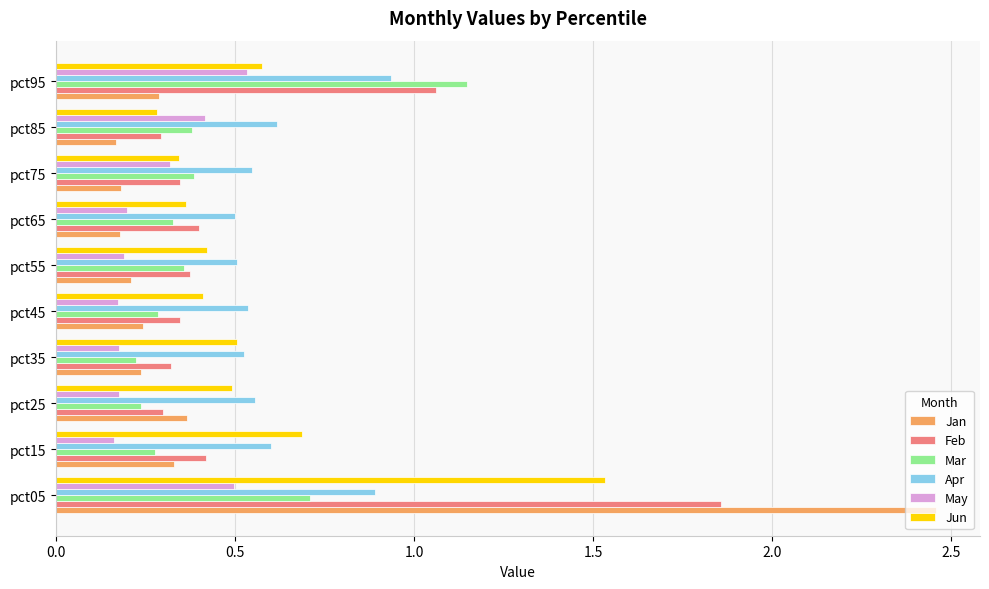

Is it true that Apr equals 0.3 at pct65?

False